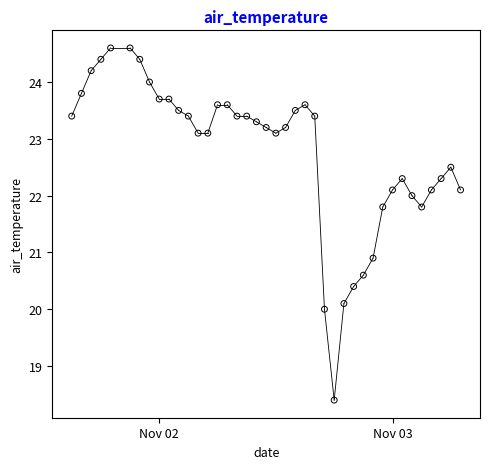

What Y value in the scatter plot is closest to 21?

20.9